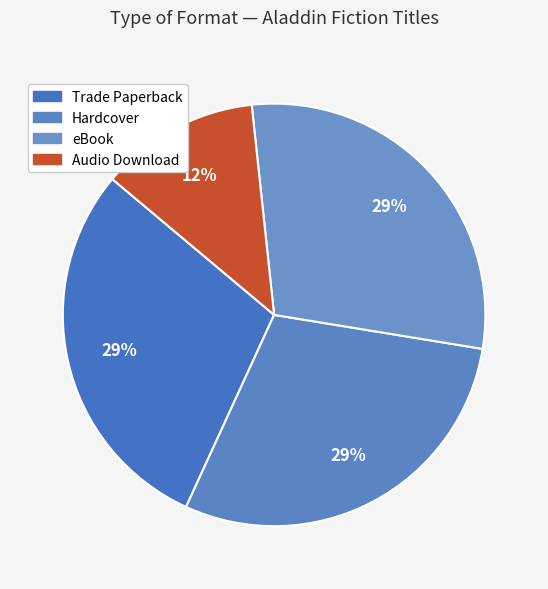

What is the ratio of the value at Trade Paperback to the value at Audio Download?

2.4